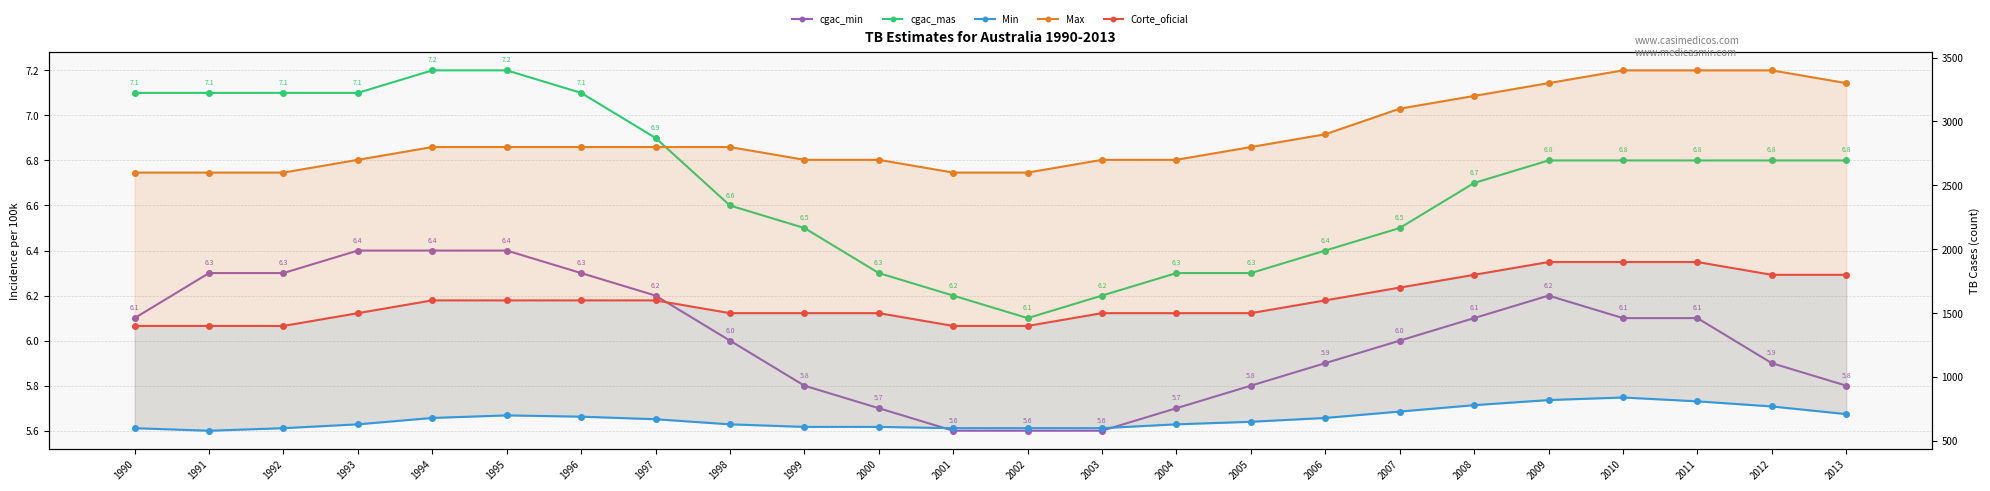

In Min, how many points are higher than both neighbors (excluding endpoints)?

2